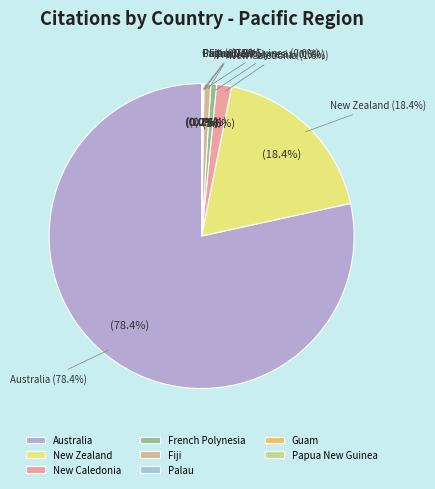

The Guam slice represents 0% of the pie. True or false?

True